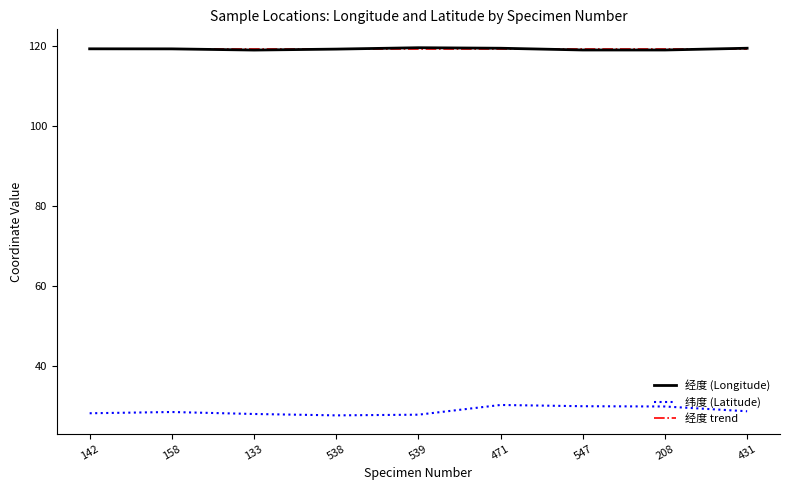

Which series has the largest range (max minus min)?

纬度 (Latitude)